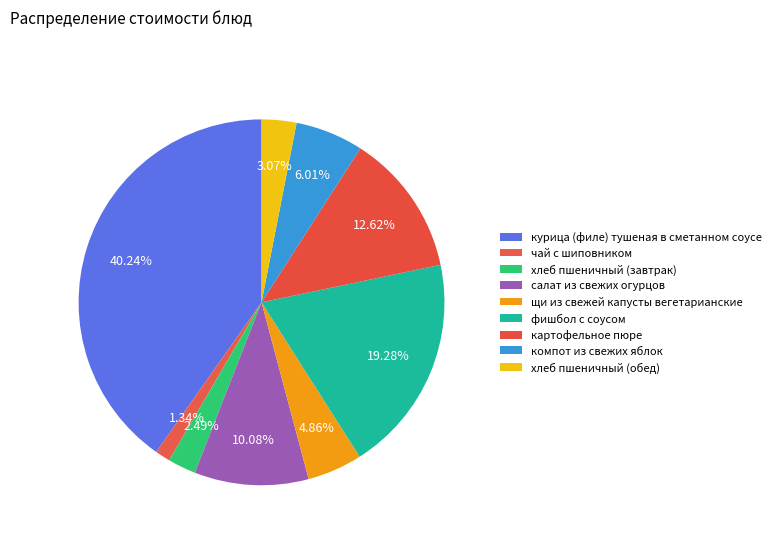

Count the number of slices in the pie.

9